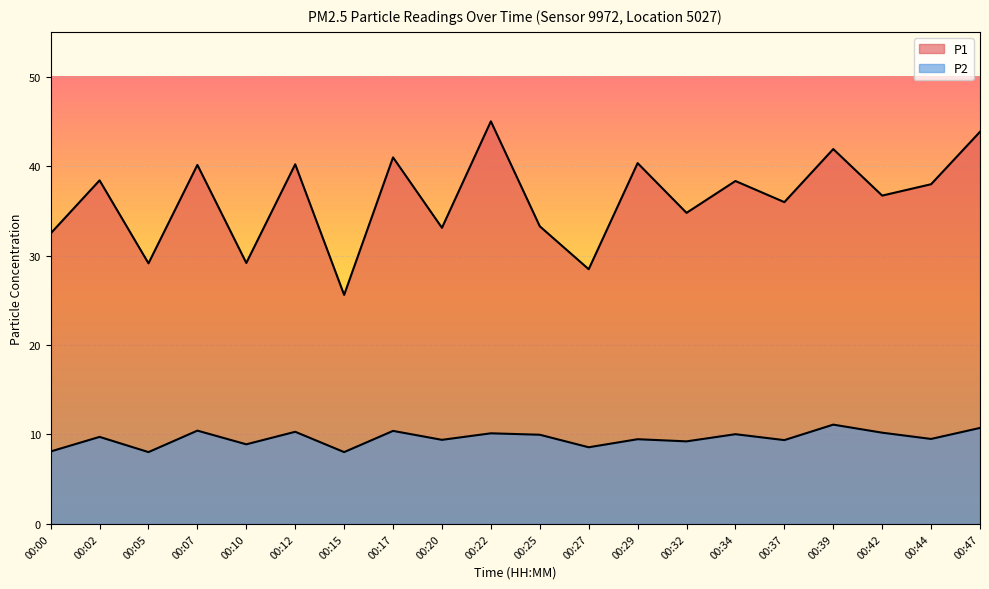

What is the value of the P1 point at the 18th from the left?

36.7